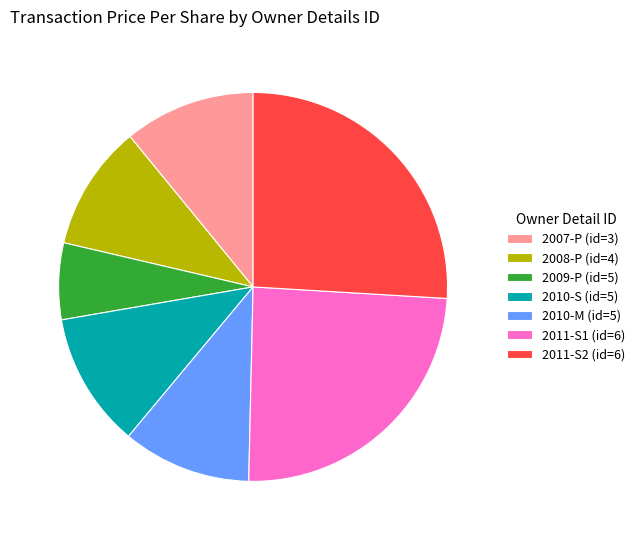

How many segments does this pie chart have?

7